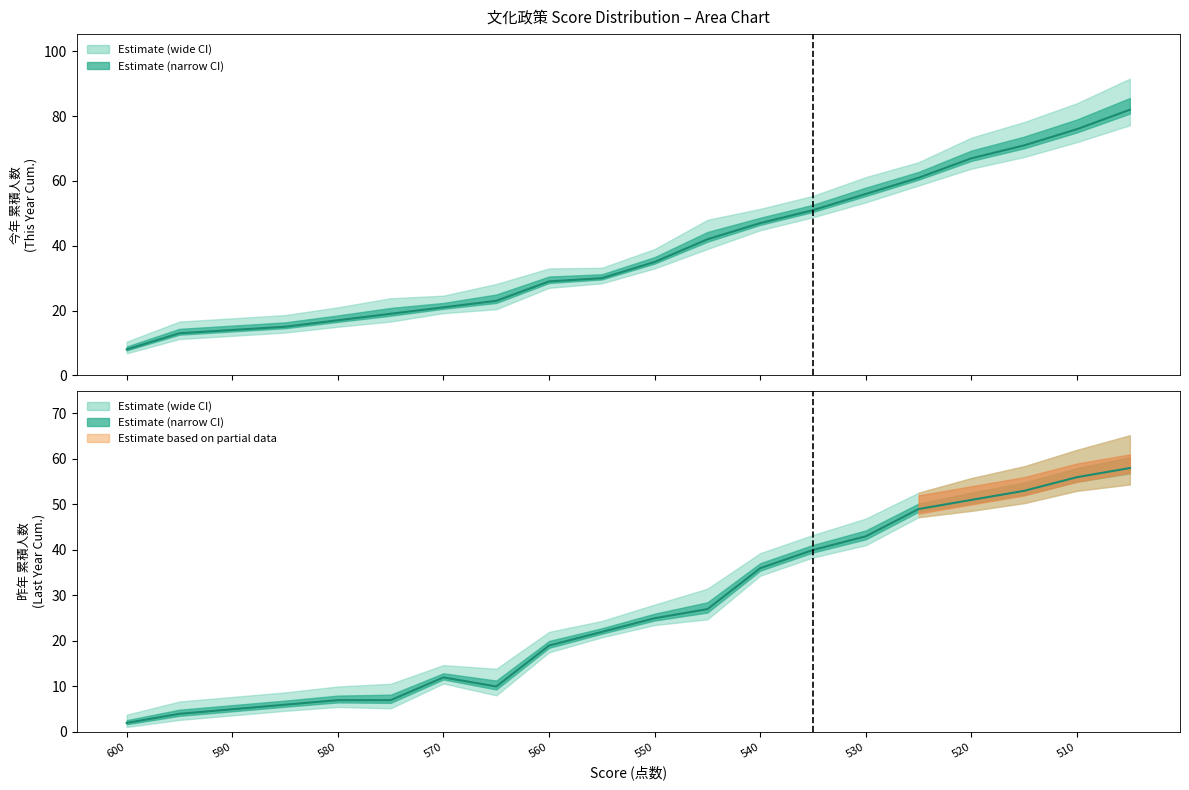

Between 590 and 510, which series saw the biggest shift?

文化政策_今年